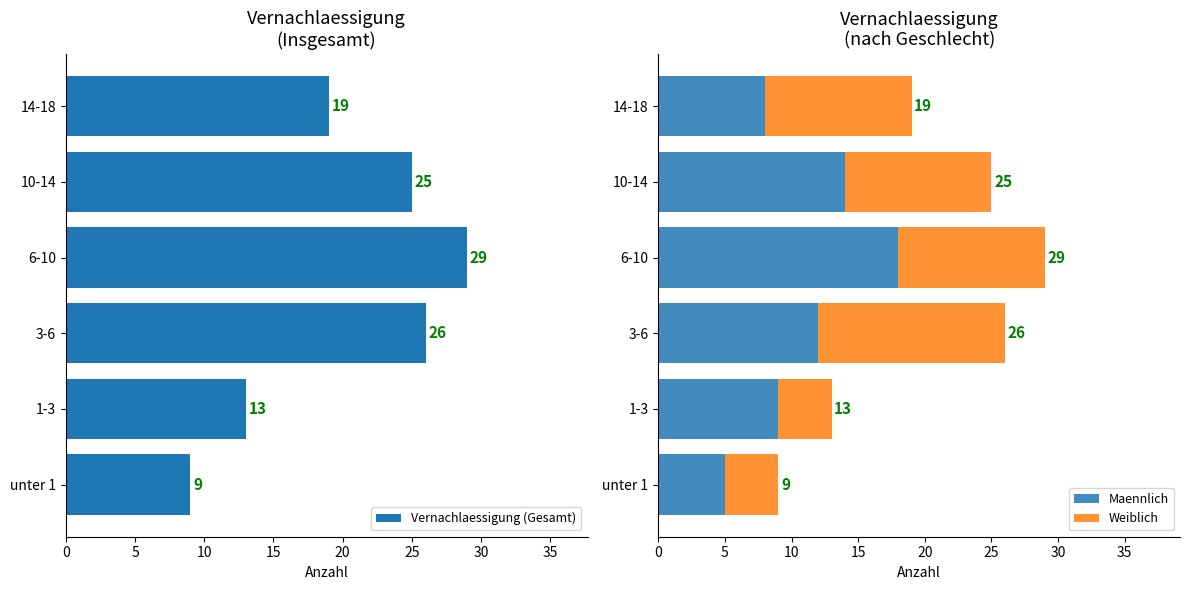

What are all the series names shown in the legend?

Vernachlaessigung (Gesamt), Maennlich, Weiblich